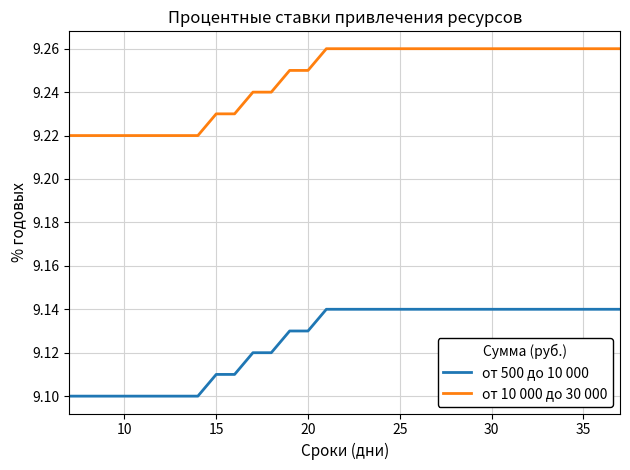

Rank the series by their maximum value, from lowest to highest.

от 500 до 10 000, от 10 000 до 30 000